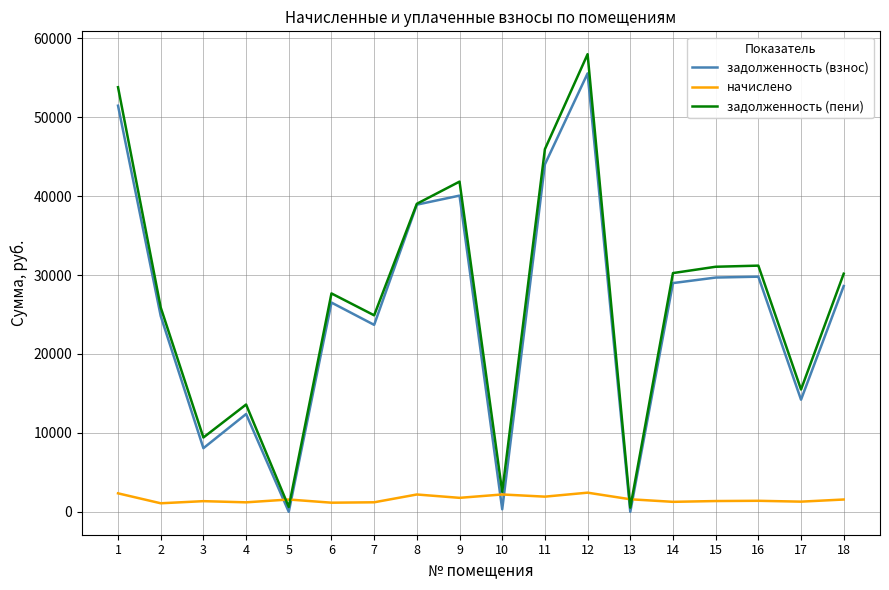

At which category does задолженность (взнос) reach its first local valley?

3